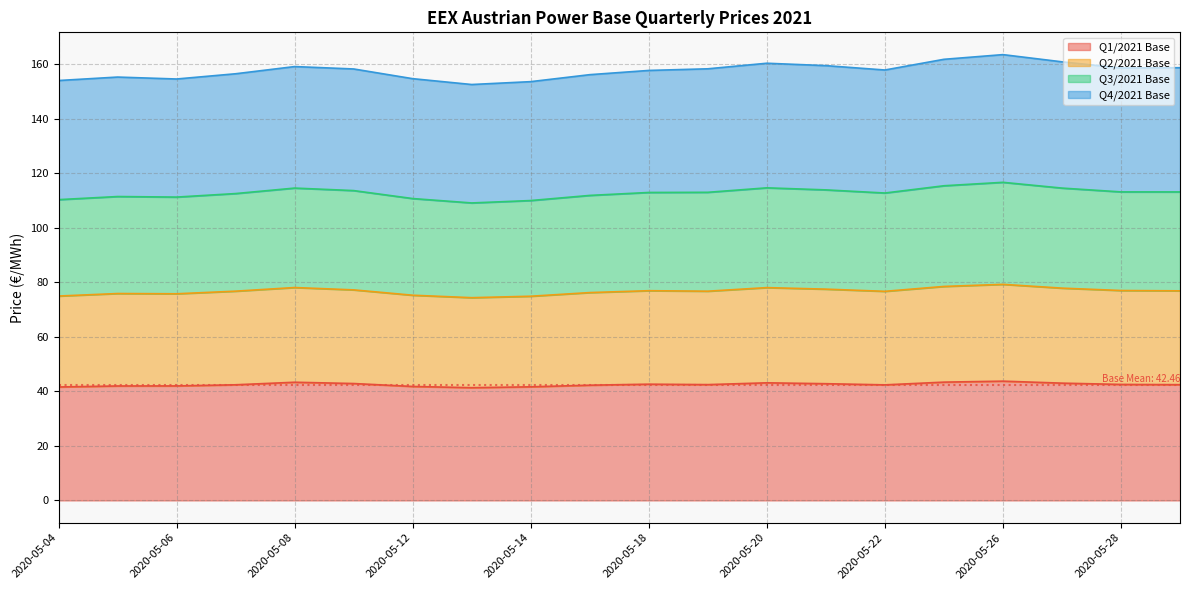

What are all the series names shown in the legend?

Q1/2021 Base, Q2/2021 Base, Q3/2021 Base, Q4/2021 Base